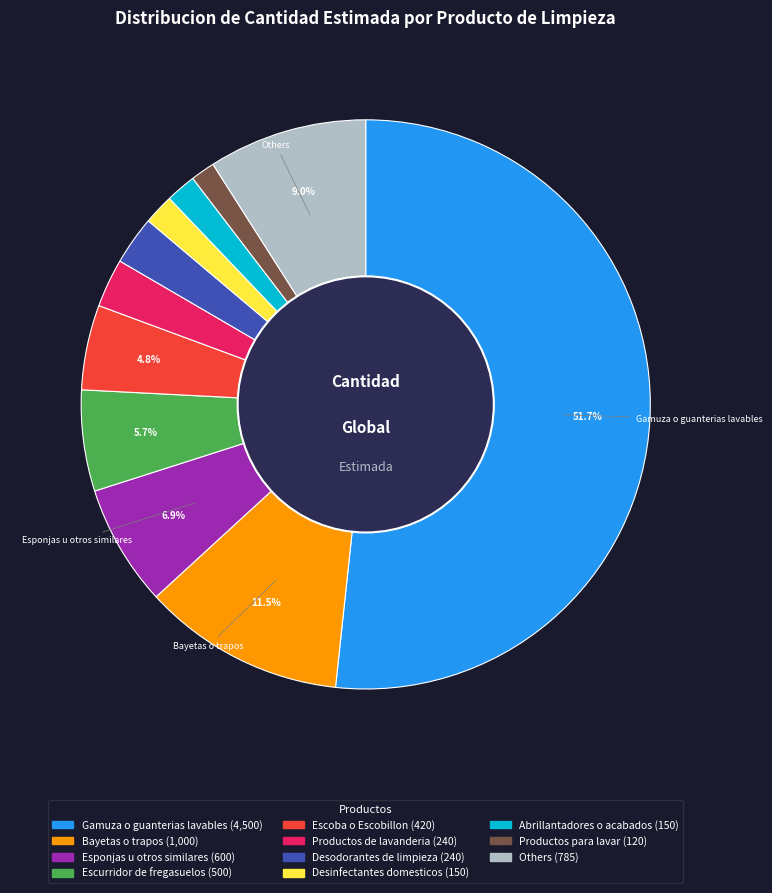

Is there a majority slice in this chart?

Yes